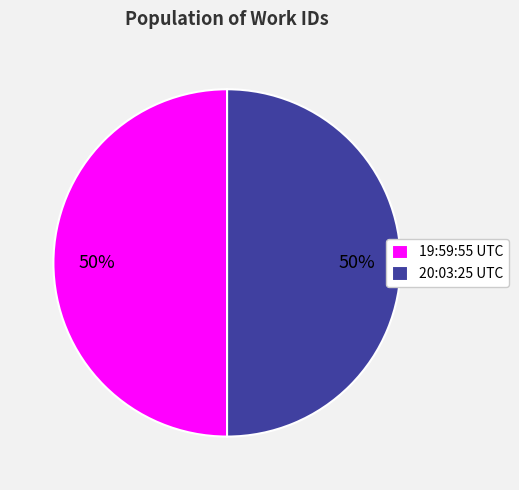

How many segments does this pie chart have?

2